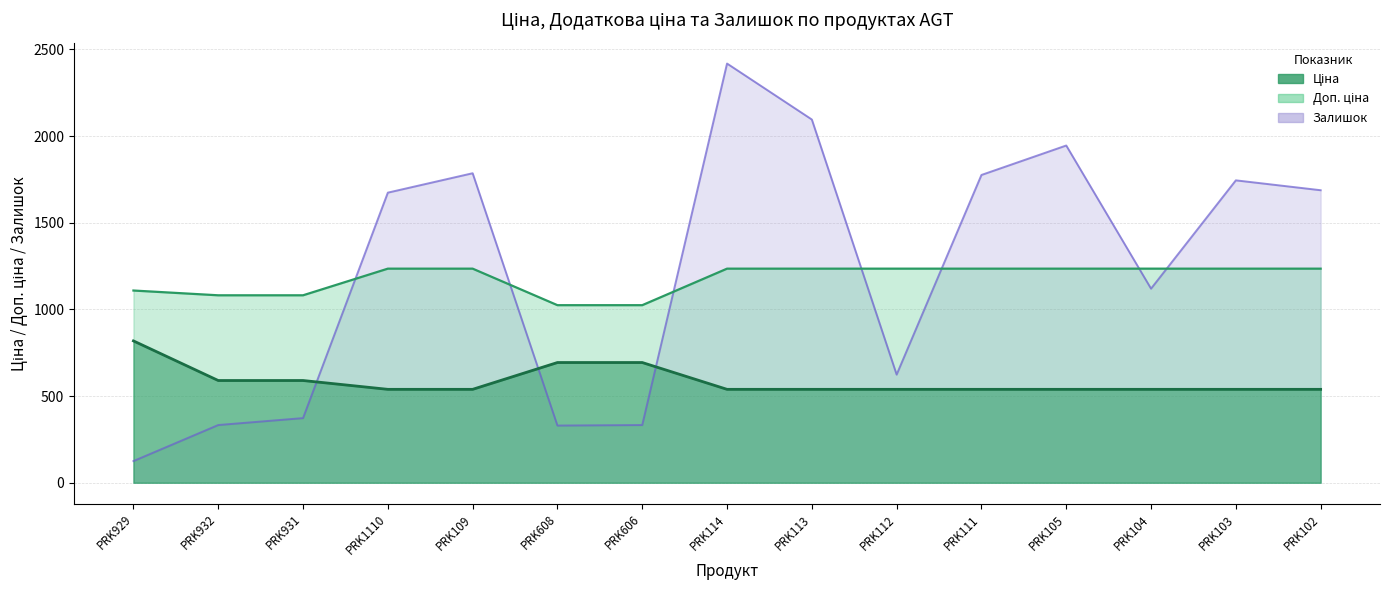

What is the difference between the highest and lowest values at PRK102?

1149.0